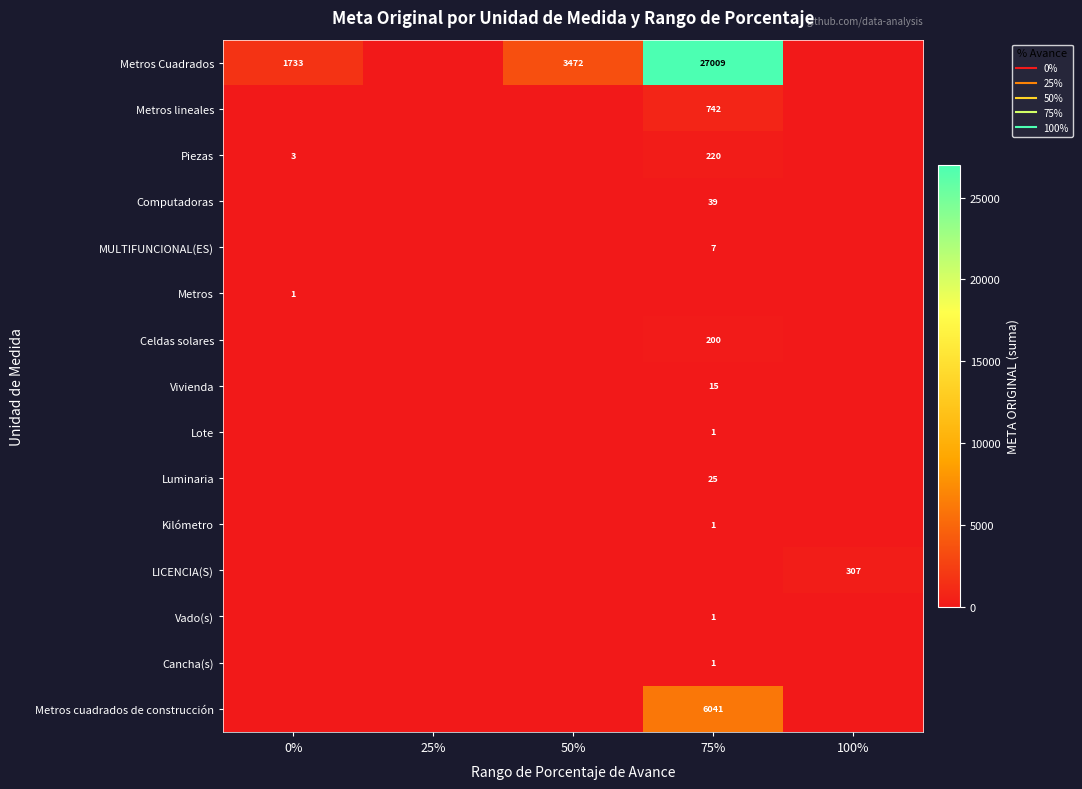

The Cancha(s) series shows 0.4 at 100%. True or false?

False